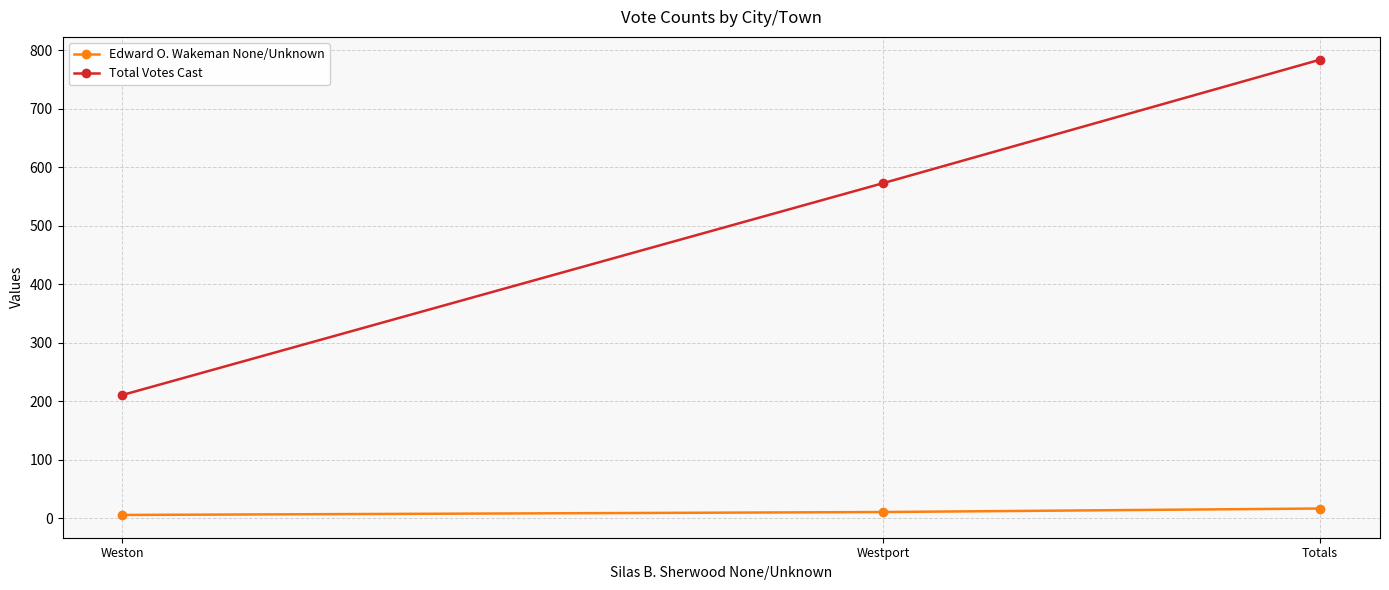

Reading left to right, extract all data points from this chart.

Edward O. Wakeman None/Unknown: Weston=6	Westport=11	Totals=17
Total Votes Cast: Weston=211	Westport=573	Totals=784